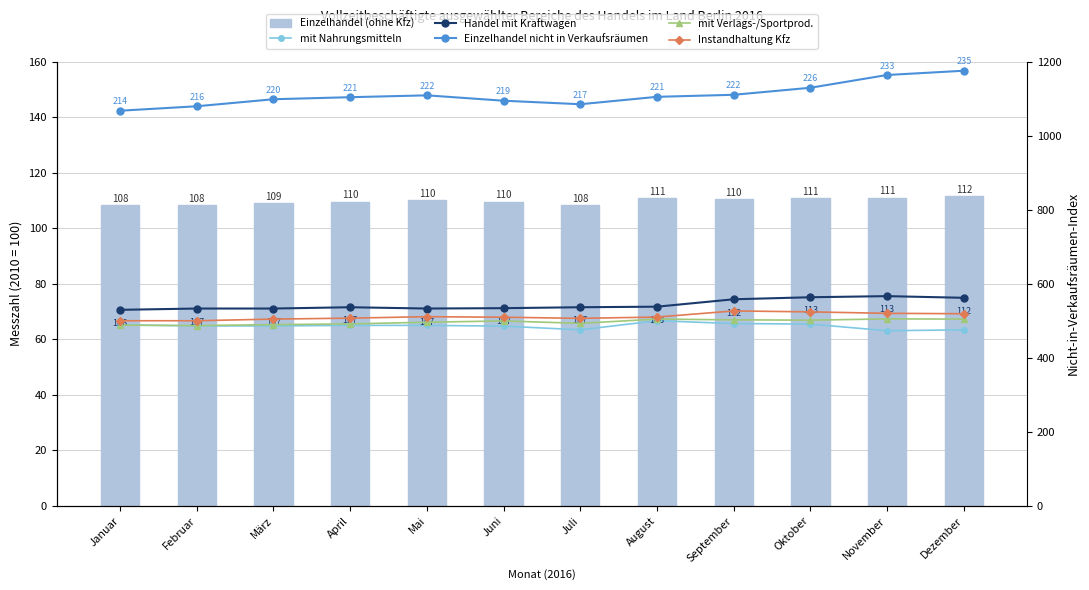

Which has a higher value, Juni or Oktober?

Oktober